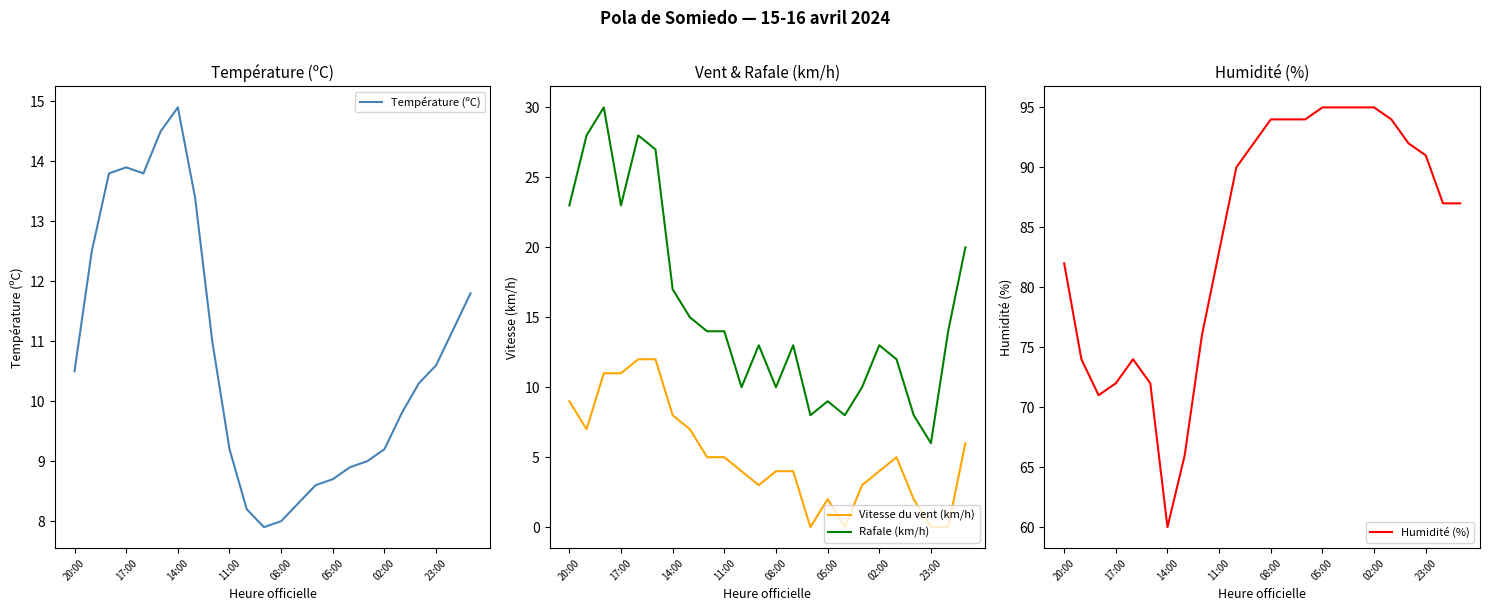

At how many categories does at least one series exceed 8?

24